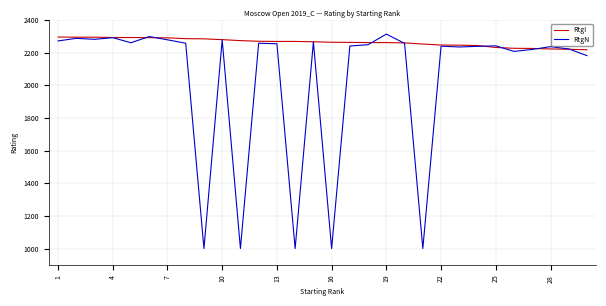

At how many categories does at least one series exceed 1451?

30